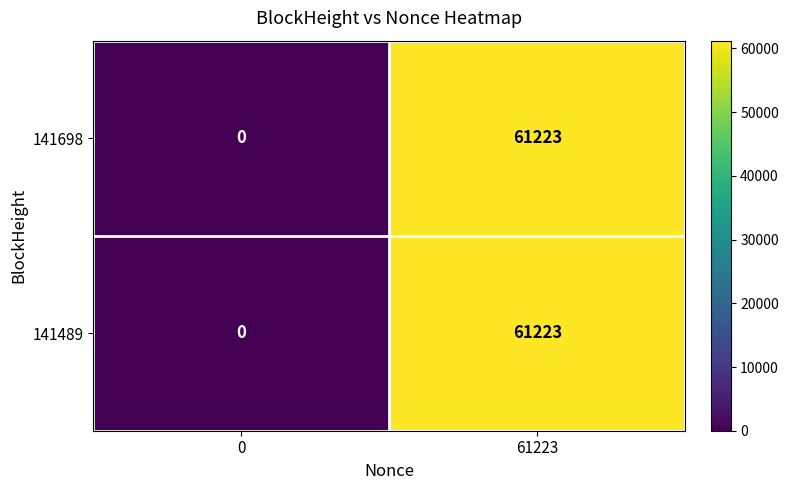

What is the difference between the maximum and minimum values in the 141698 series?

61223